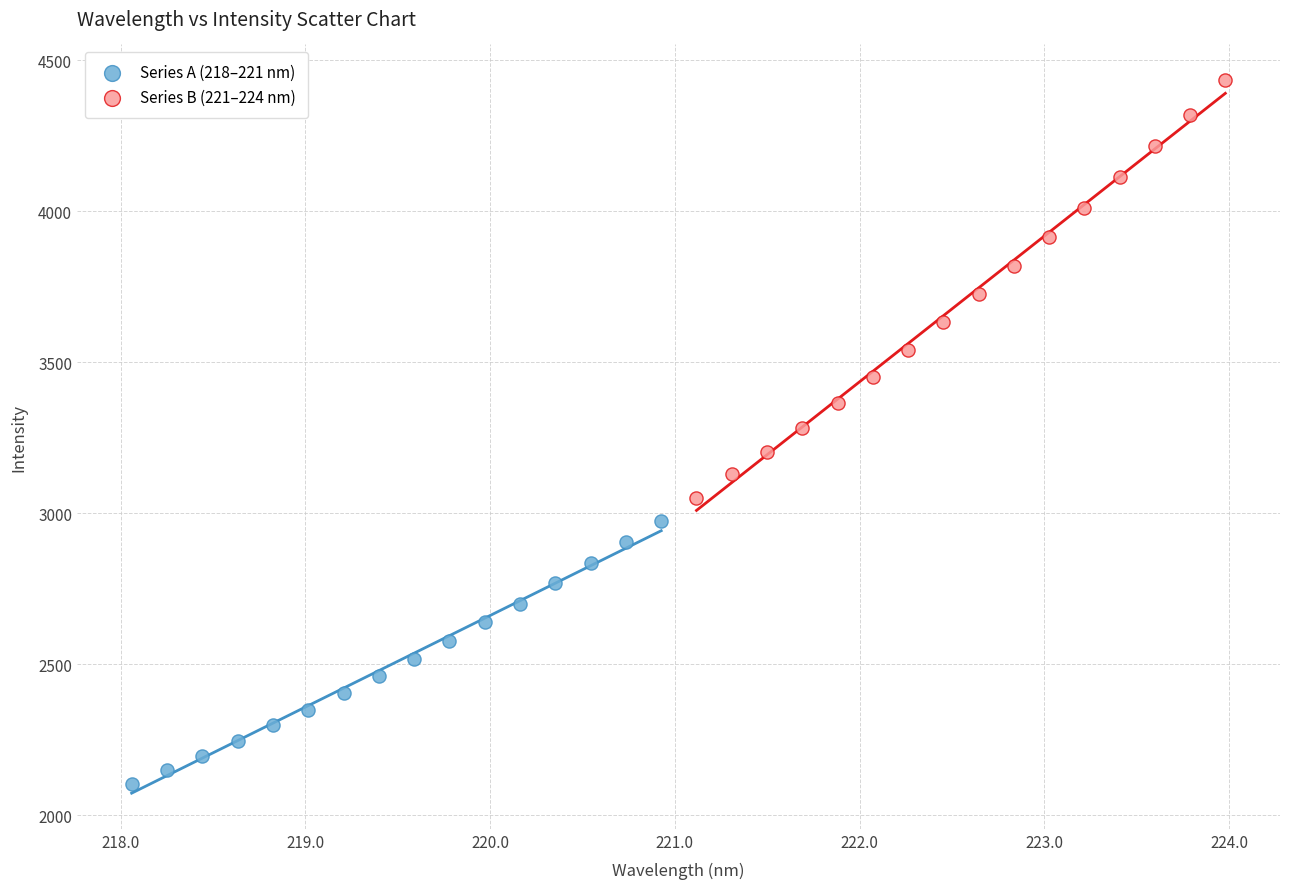

Which series contains the highest Y value?

Series B (221–224 nm)